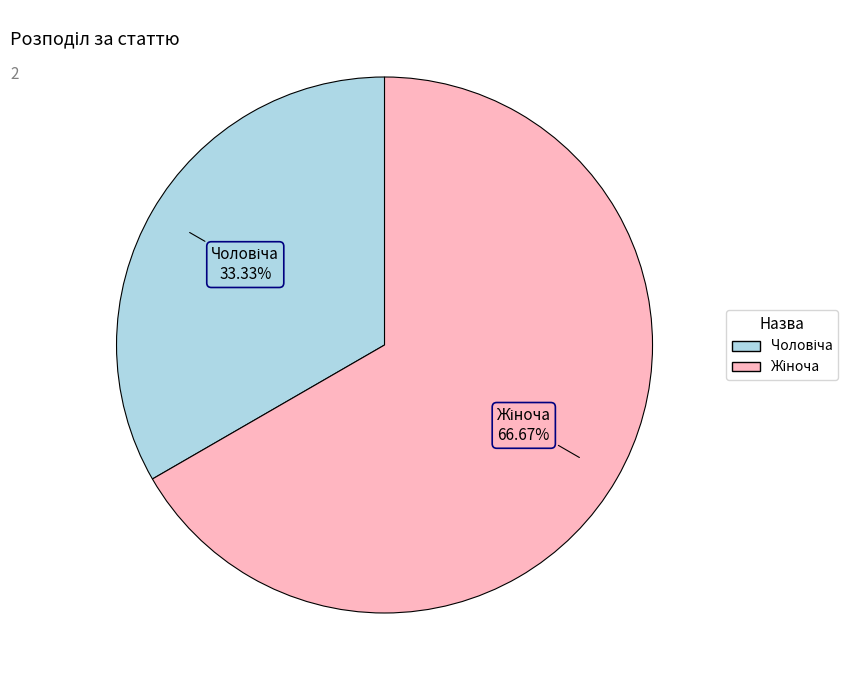

Count the number of slices in the pie.

2